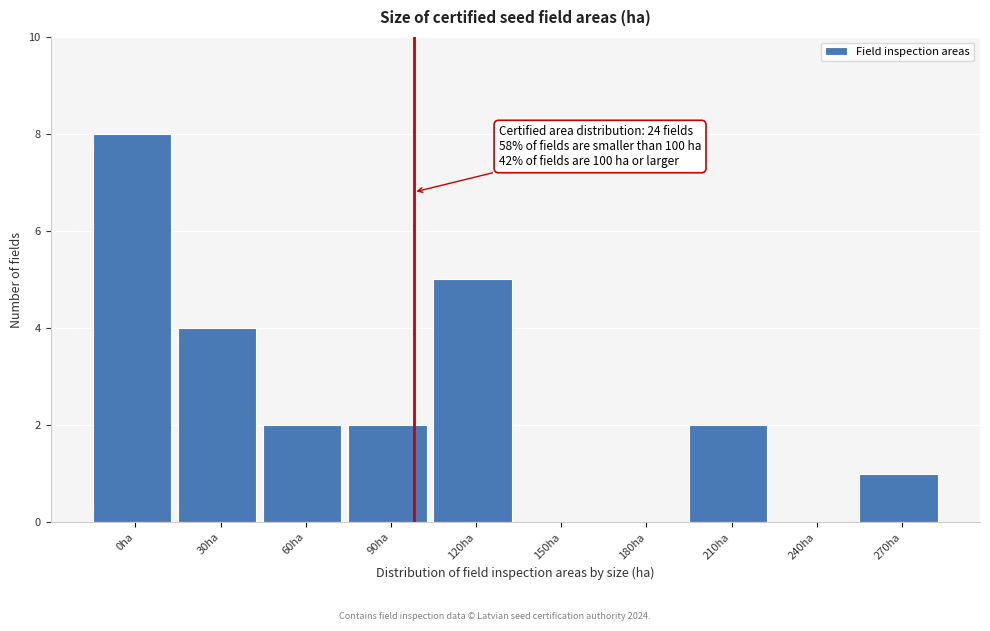

Reading right to left, extract all data points from this chart.

270ha=1	240ha=0	210ha=2	180ha=0	150ha=0	120ha=5	90ha=2	60ha=2	30ha=4	0ha=8